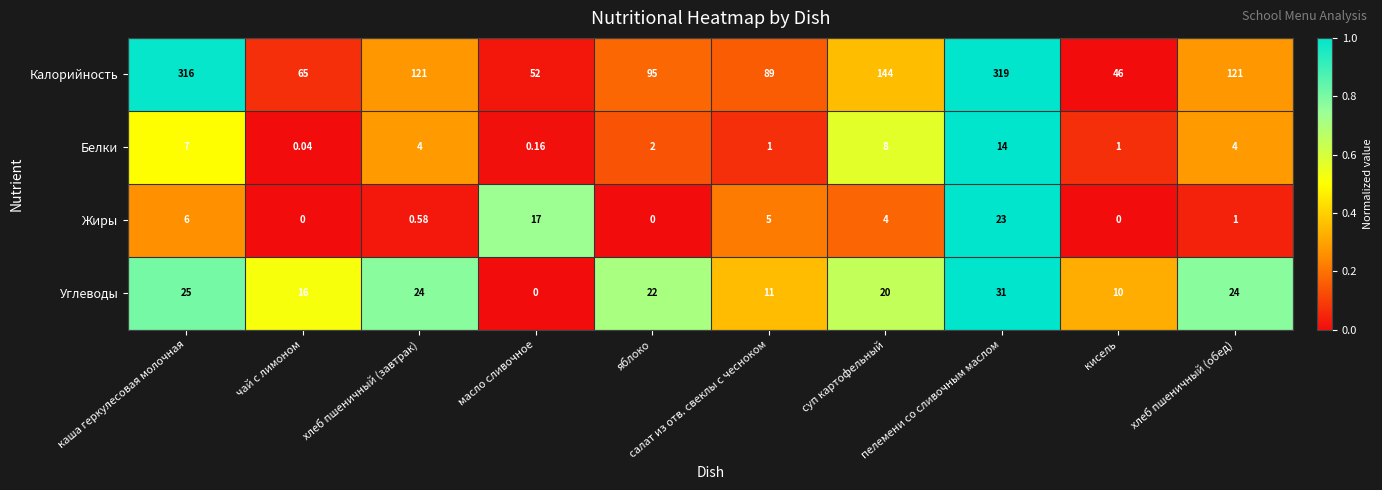

Where is Жиры nearest to the value 11?

каша геркулесовая молочная